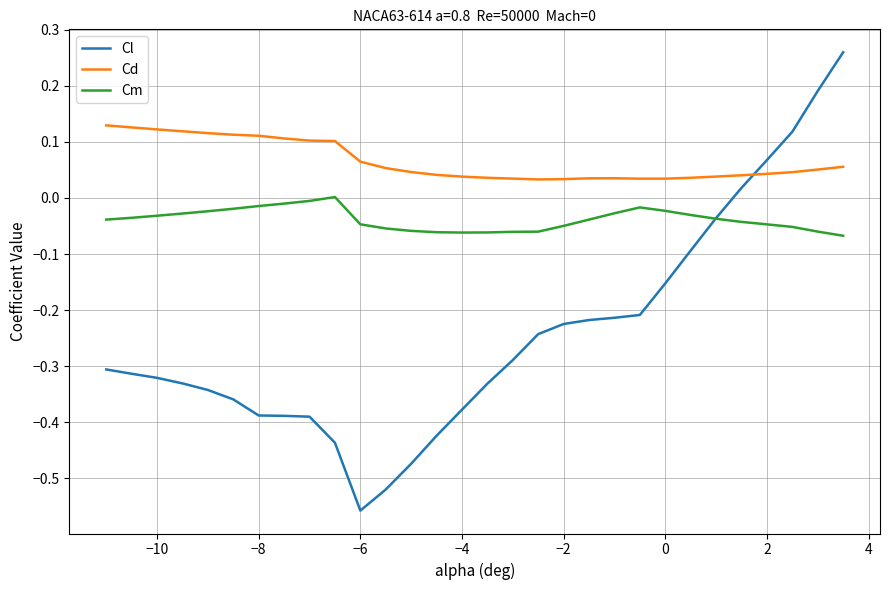

True or false: Cm and Cd cross at least once.

False